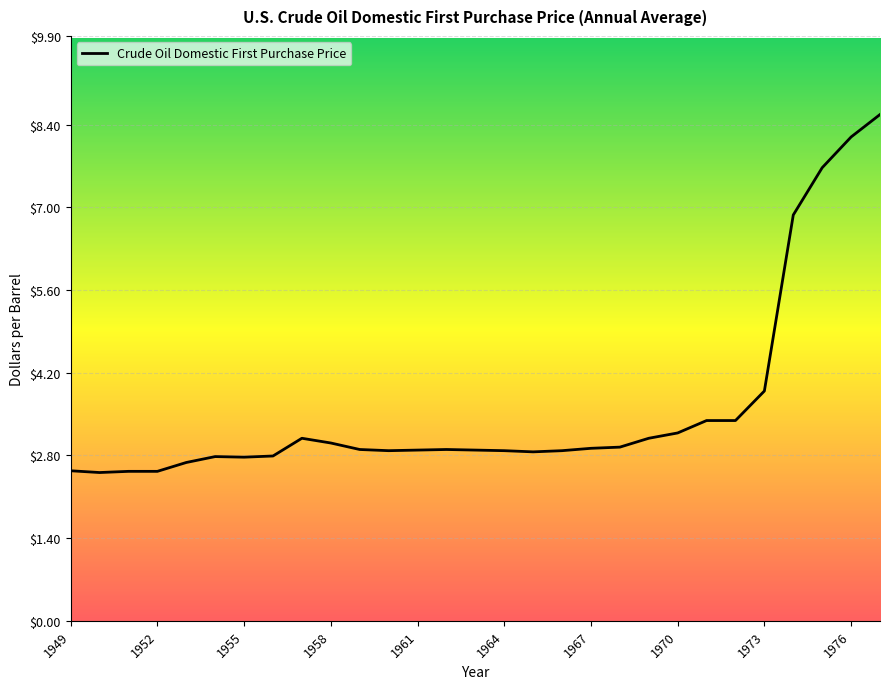

What is the difference between the maximum and minimum values?

6.1